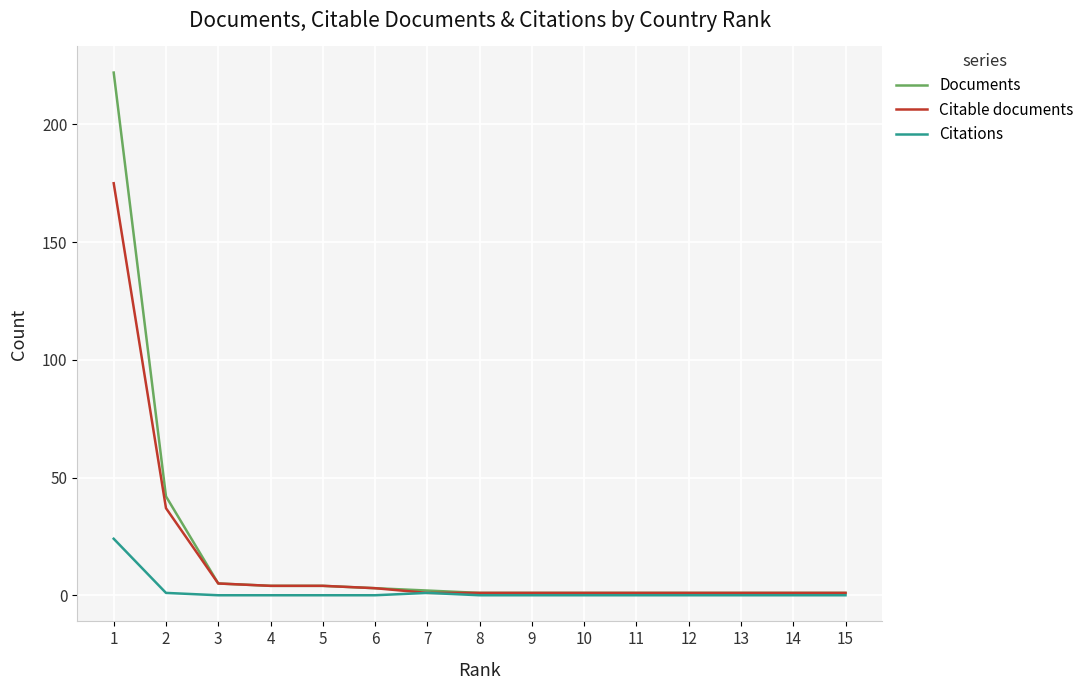

Reading right to left, list all the values displayed in this chart.

Documents: 1	1	1	1	1	1	1	1	2	3	4	4	5	42	222
Citable documents: 1	1	1	1	1	1	1	1	1	3	4	4	5	37	175
Citations: 0	0	0	0	0	0	0	0	1	0	0	0	0	1	24